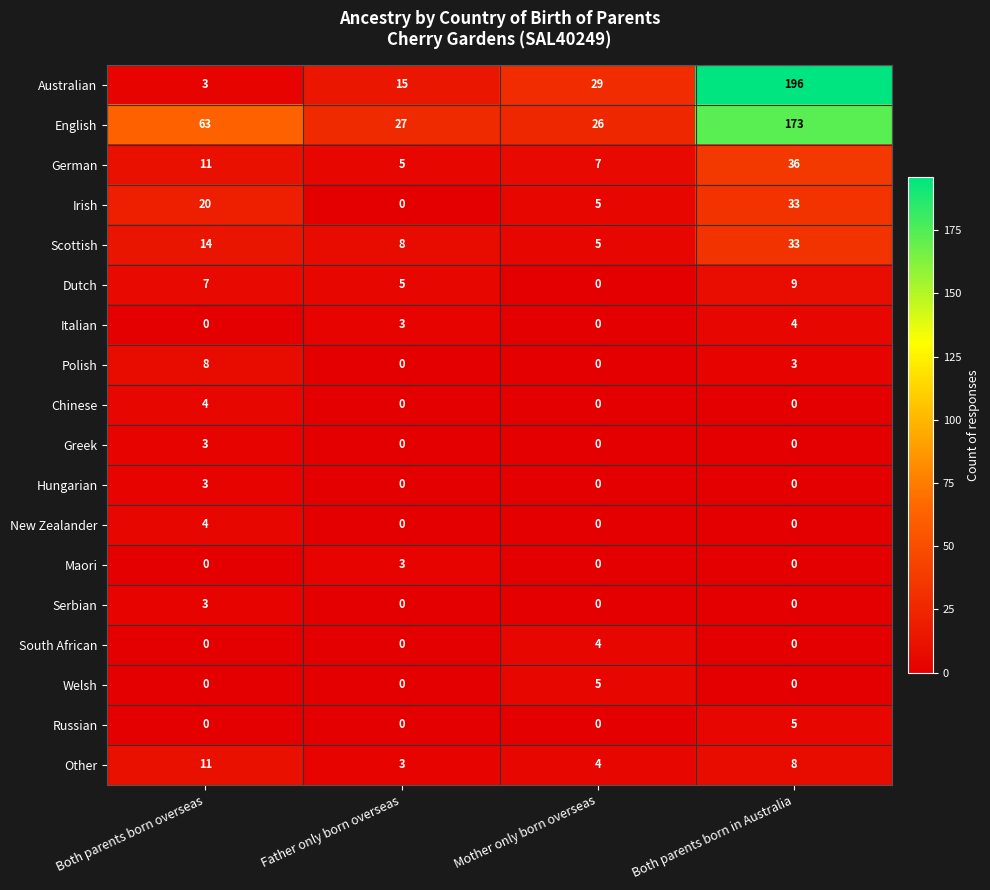

Rank the categories by Dutch value from highest to lowest.

Both parents born in Australia, Both parents born overseas, Father only born overseas, Mother only born overseas